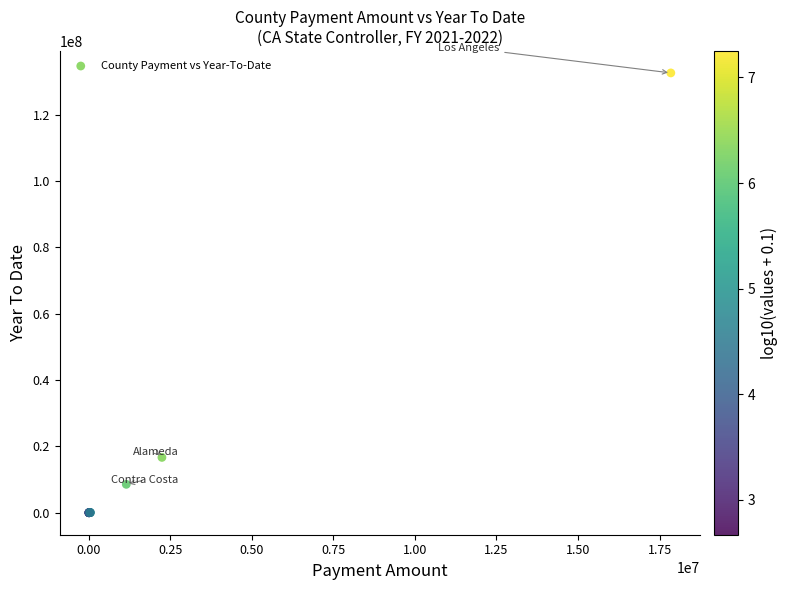

What Y value in the scatter plot is closest to 66289843?

16678127.8